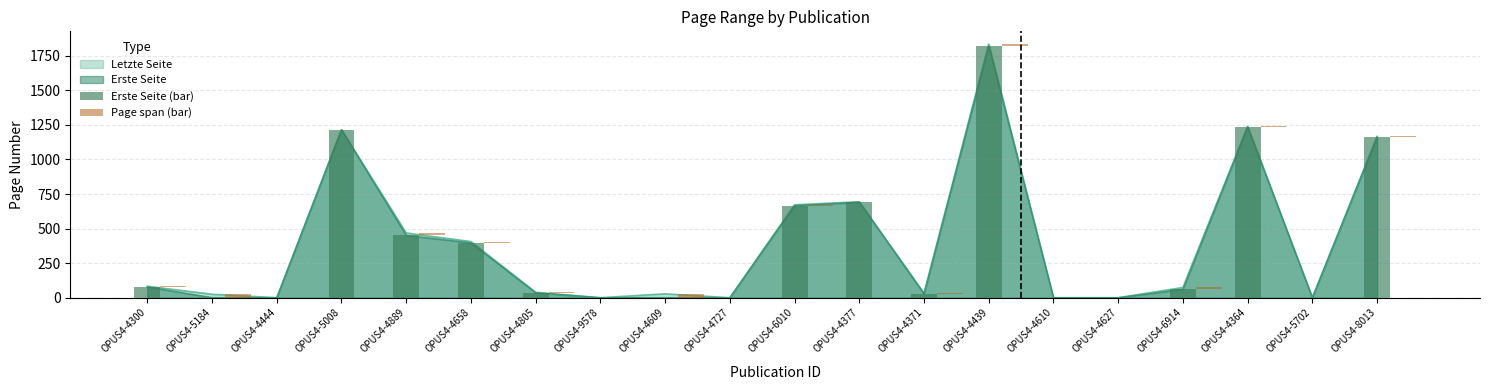

Where does the Erste Seite (bar) series first go above 61?

OPUS4-4300